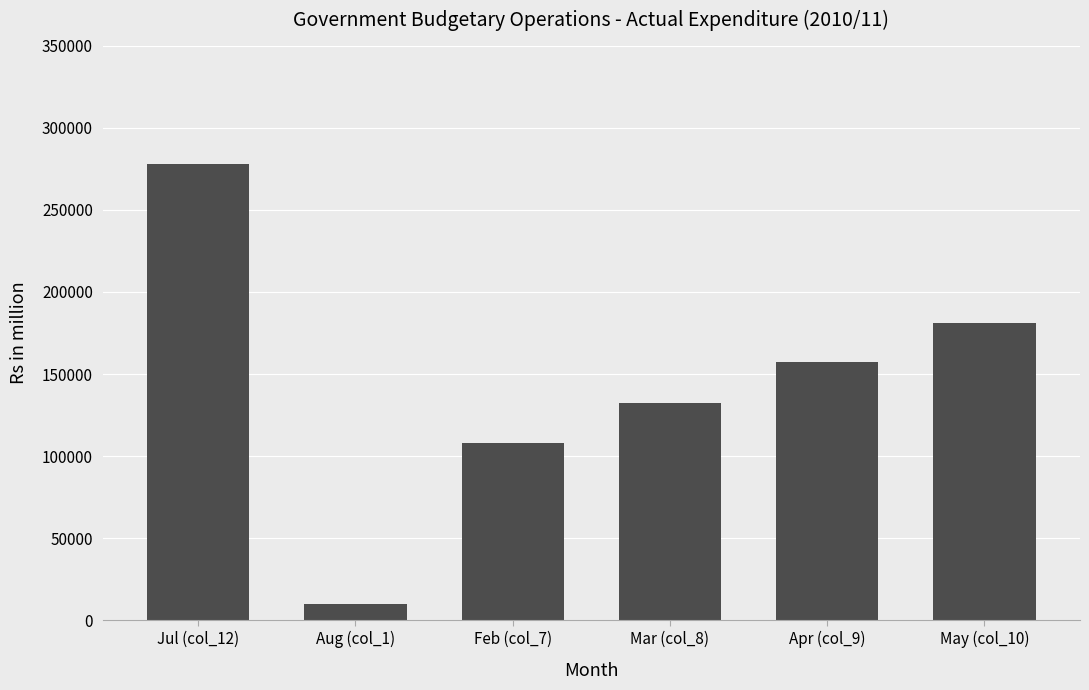

Which category has the lowest value across all series?

Aug (col_1)